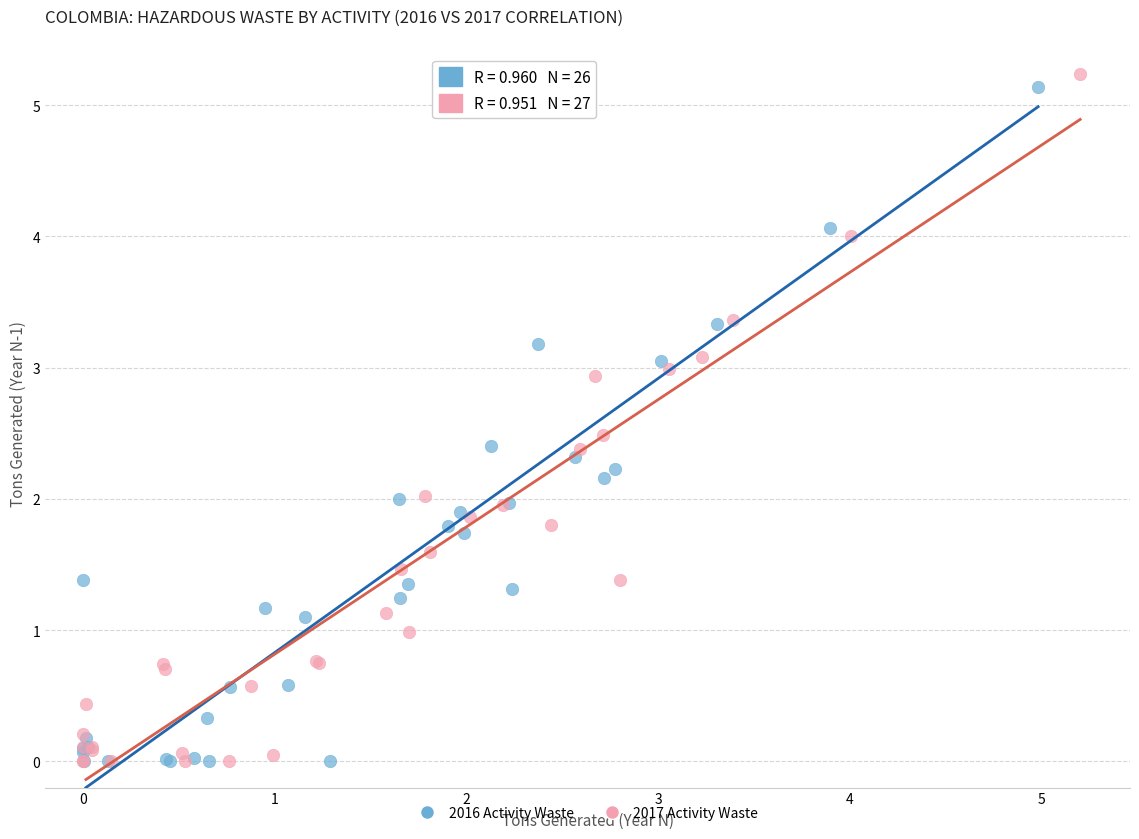

Which series has the largest Y range (max minus min)?

2017 Activity Waste